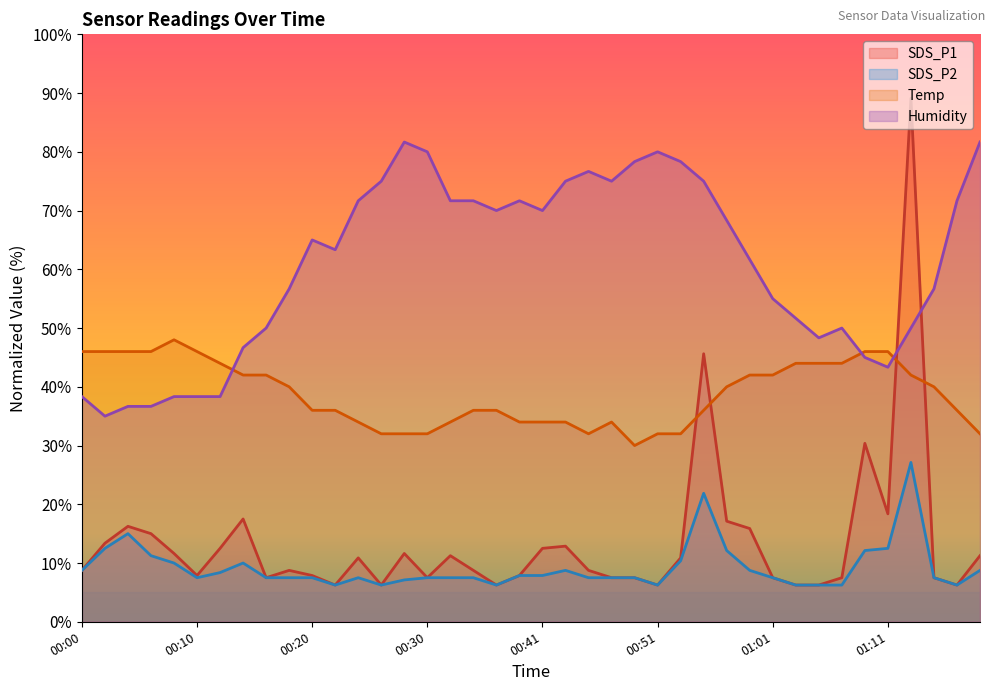

At which category does SDS_P2 reach its first local peak?

00:04